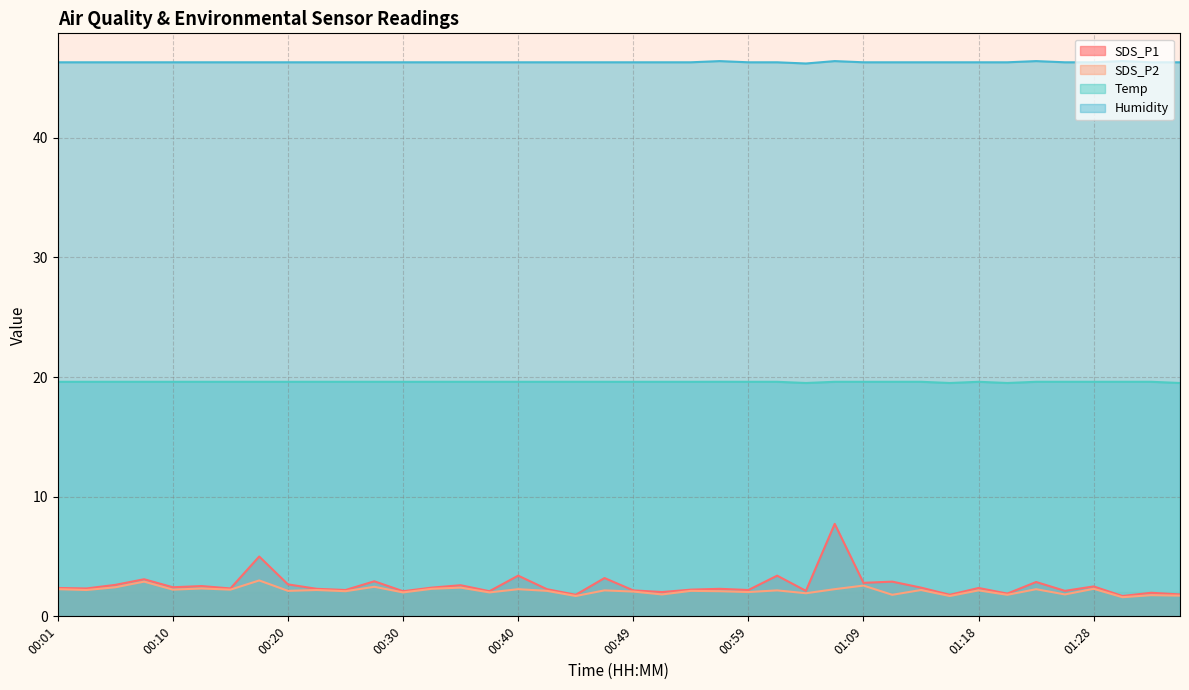

Which series has the largest range (max minus min)?

SDS_P1